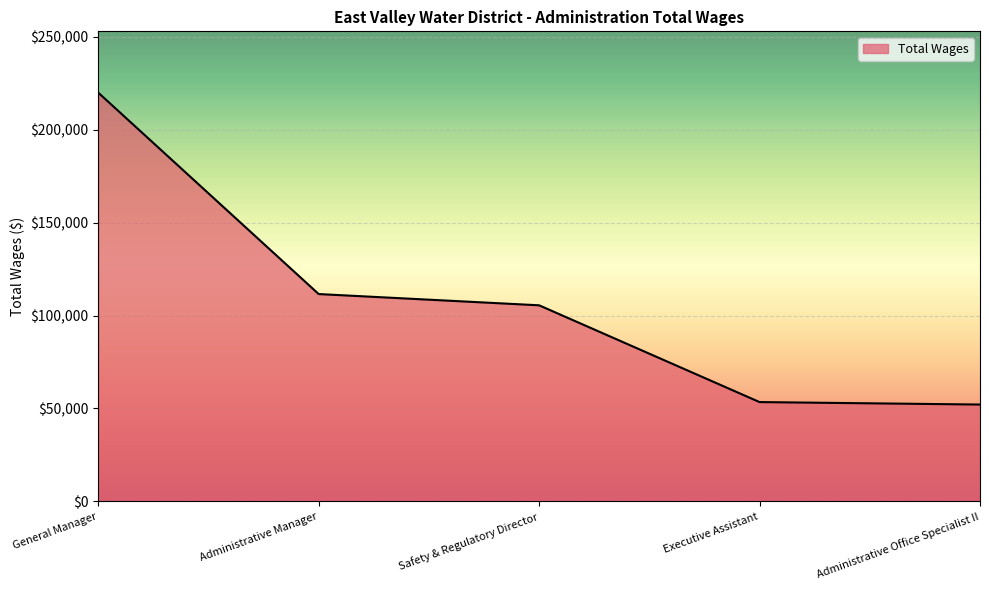

What is the ratio of the value at Administrative Manager to the value at Administrative Office Specialist II?

2.1